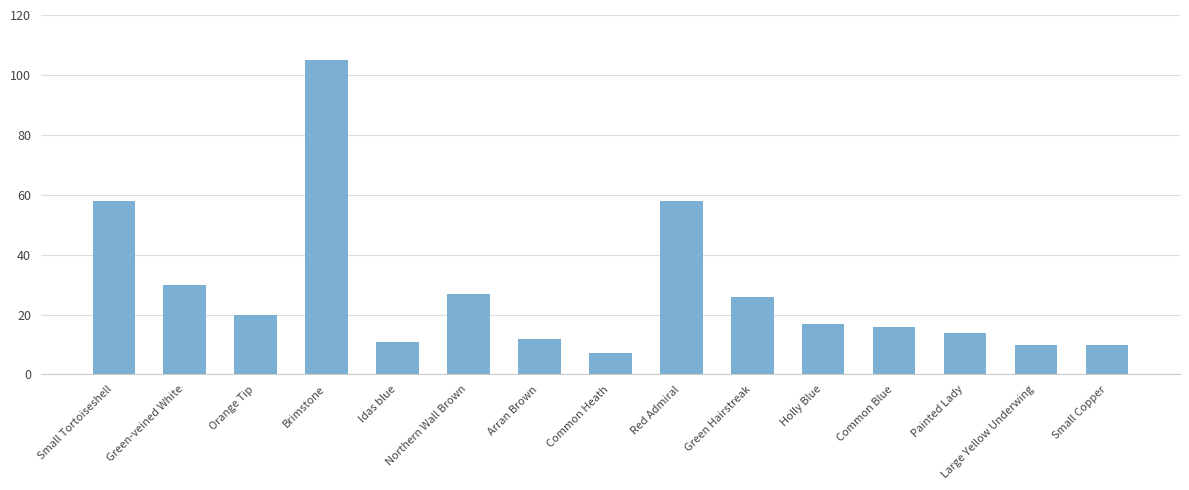

What value does the data have at Arran Brown, to the nearest 5?

10